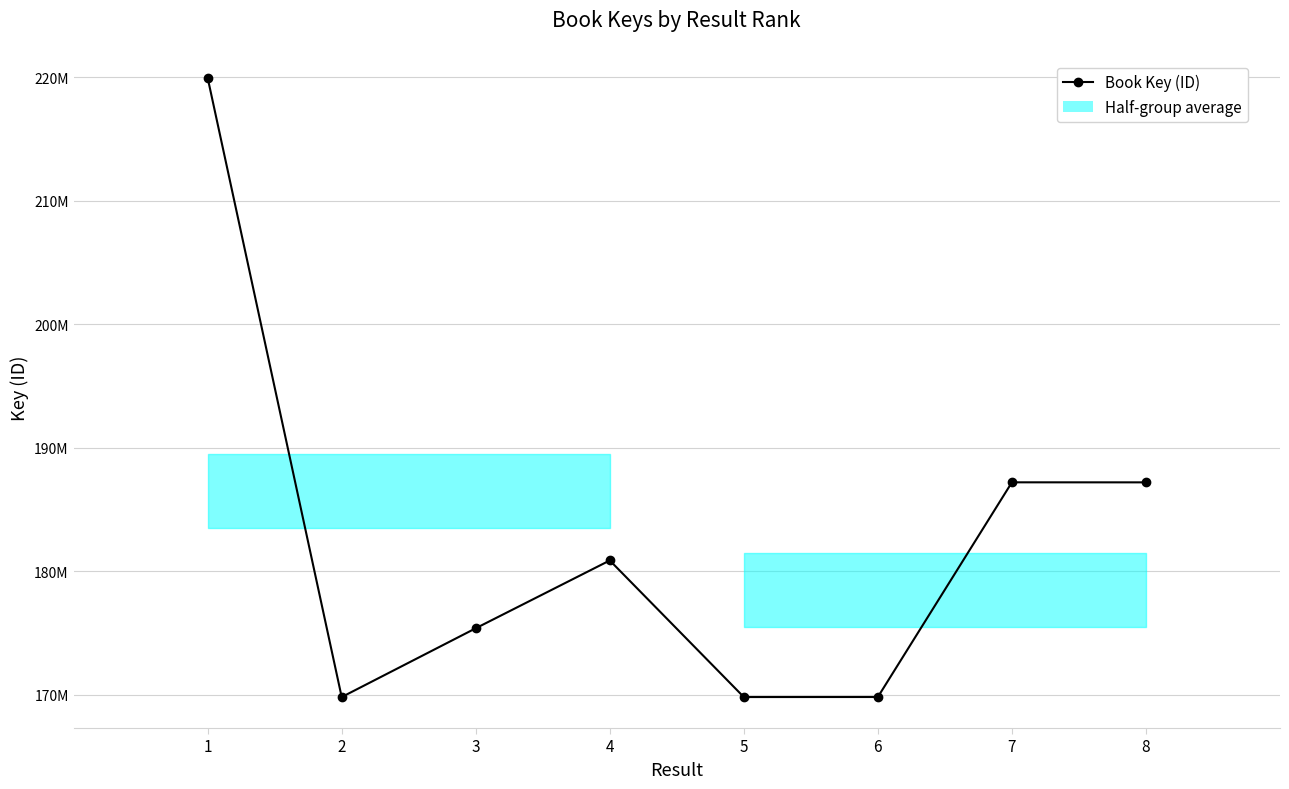

What is the value of the 7th point from the left?

187197519